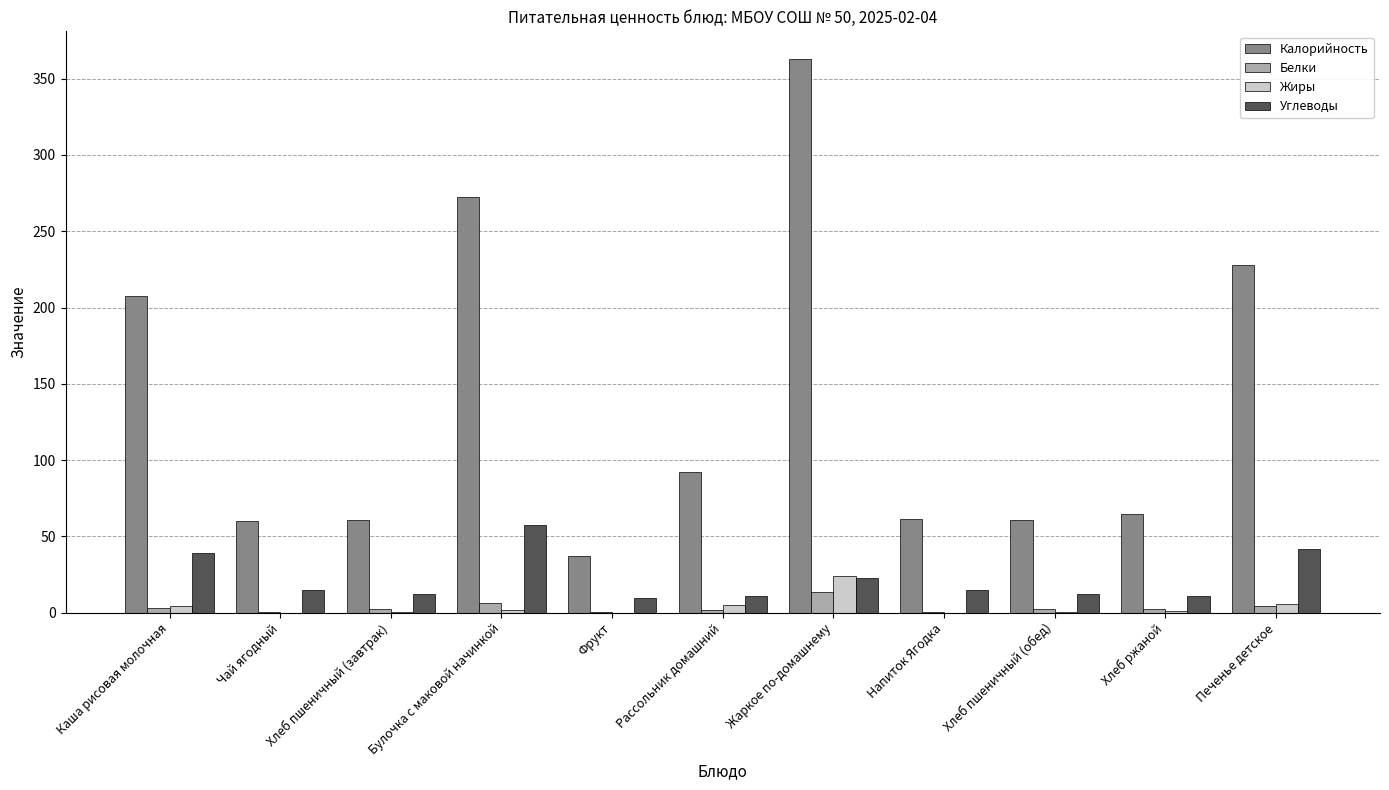

The value of Углеводы at Печенье детское is 41.7. True or false?

True